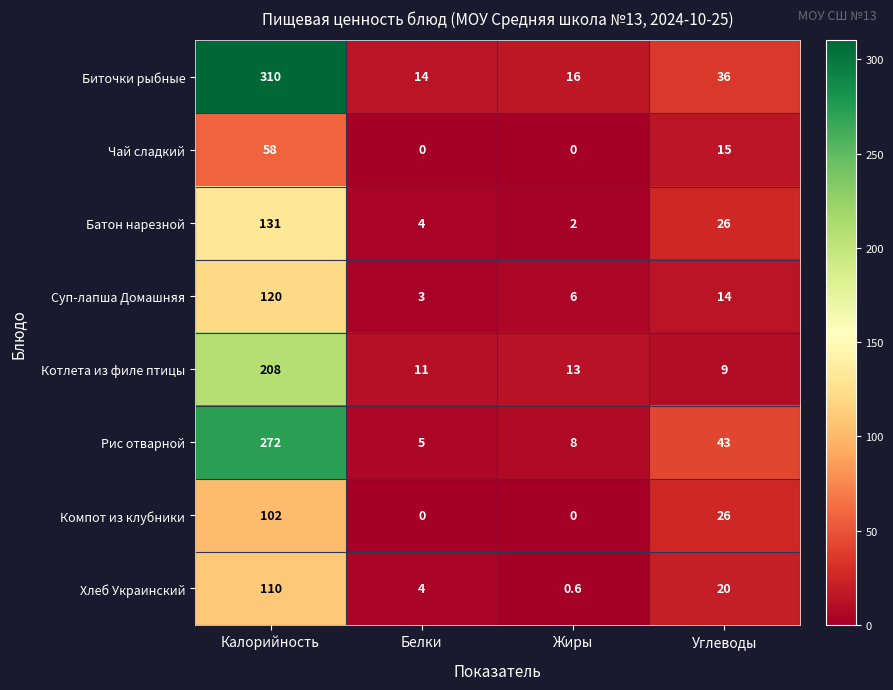

Rank the categories by Котлета из филе птицы value from highest to lowest.

Калорийность, Жиры, Белки, Углеводы